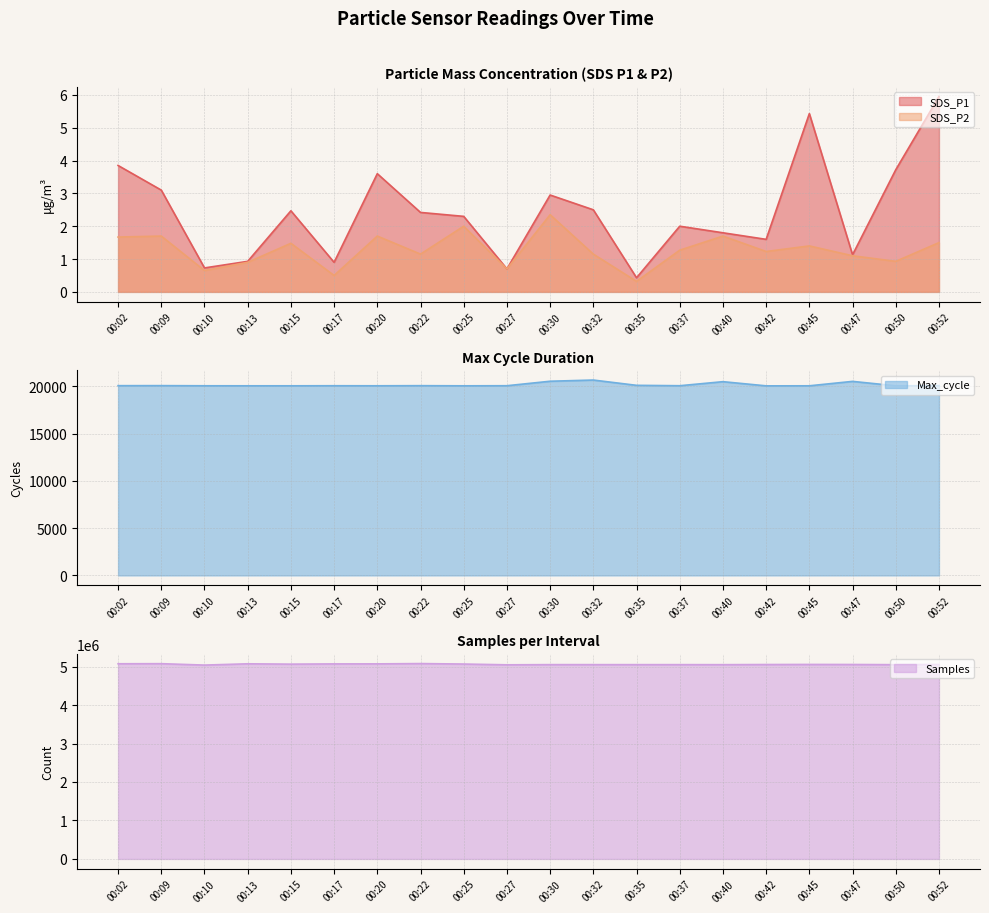

Which series has the largest range (max minus min)?

Samples